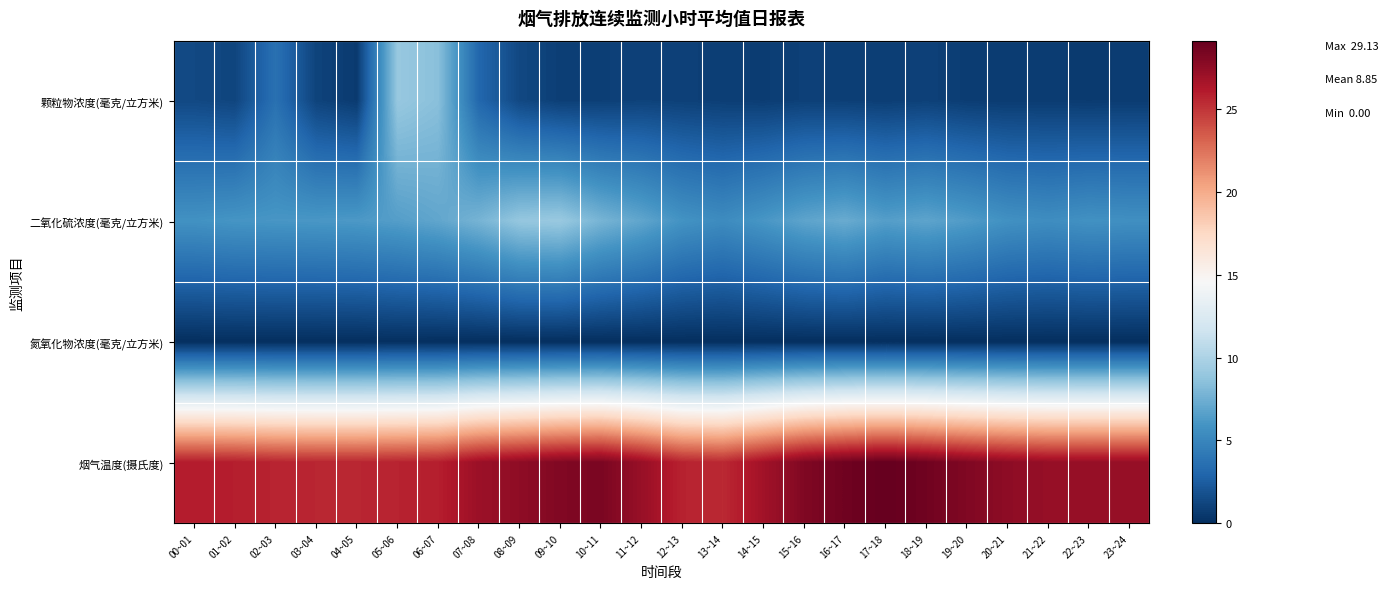

Rank the series at 01~02 from highest to lowest value.

烟气温度(摄氏度), 二氧化硫浓度(毫克/立方米), 颗粒物浓度(毫克/立方米), 氮氧化物浓度(毫克/立方米)